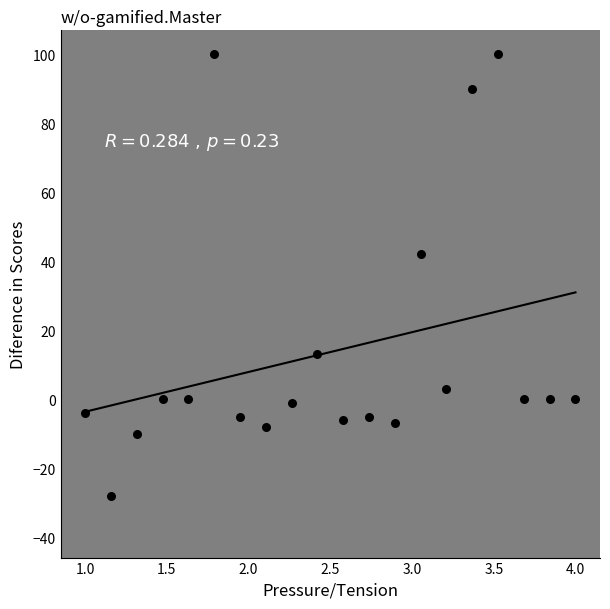

What Y value in the scatter plot is closest to 36?

42